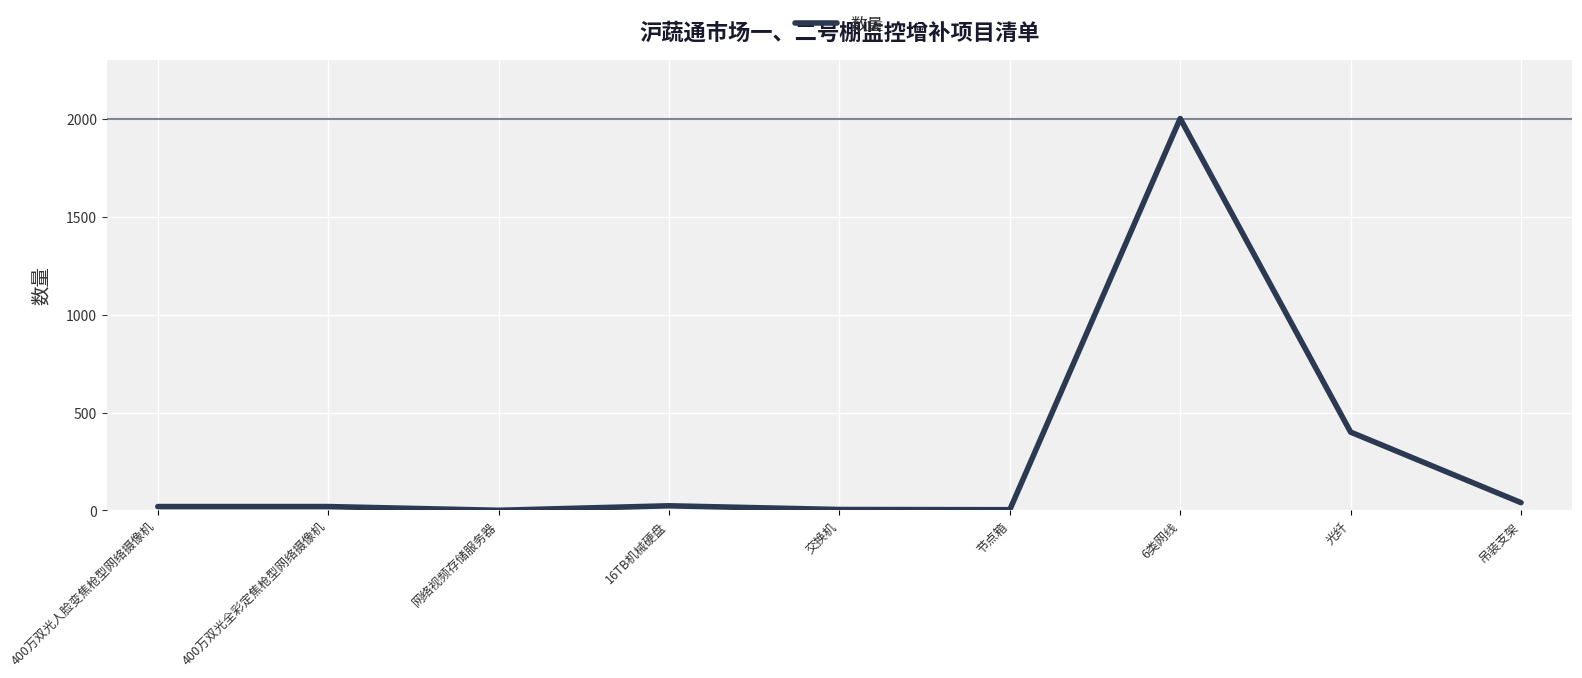

What is the difference between the maximum and minimum values?

1999